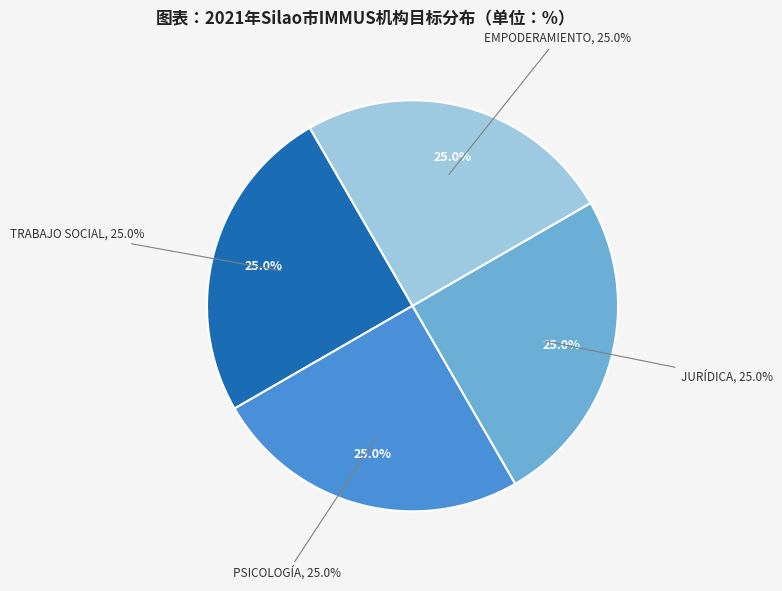

Is there a majority slice in this chart?

No